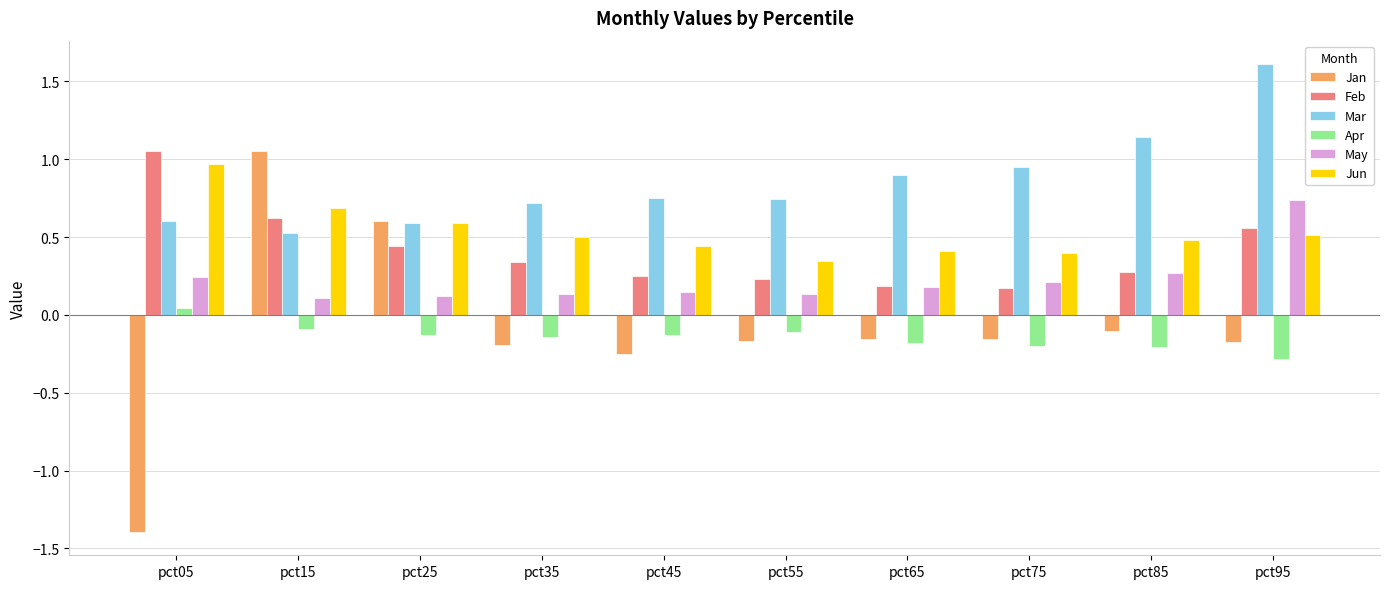

The value of Jan at pct95 is -0.0. True or false?

False